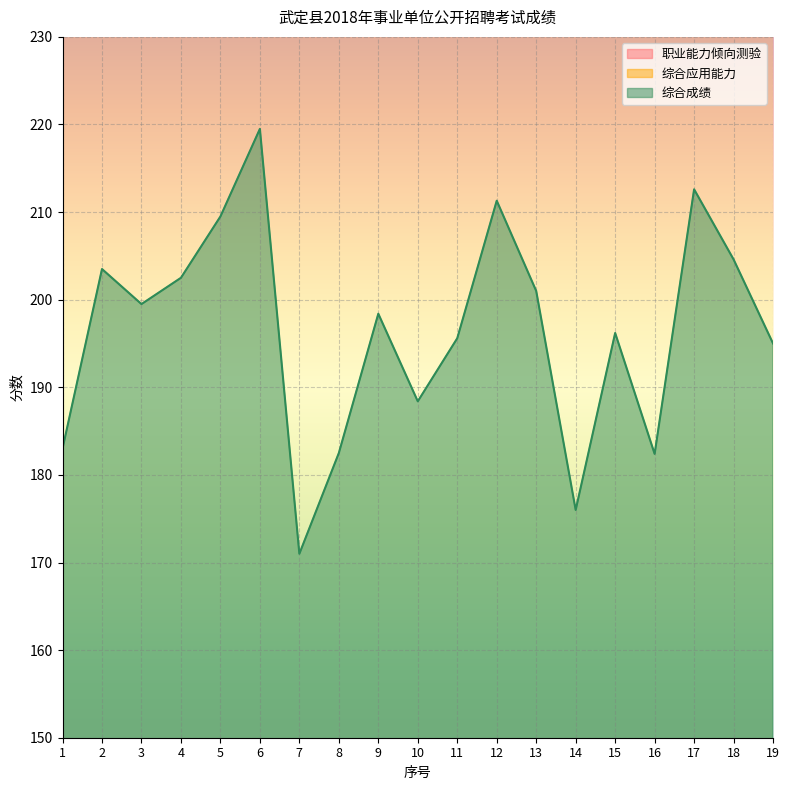

Which label corresponds to the largest value in the chart?

6